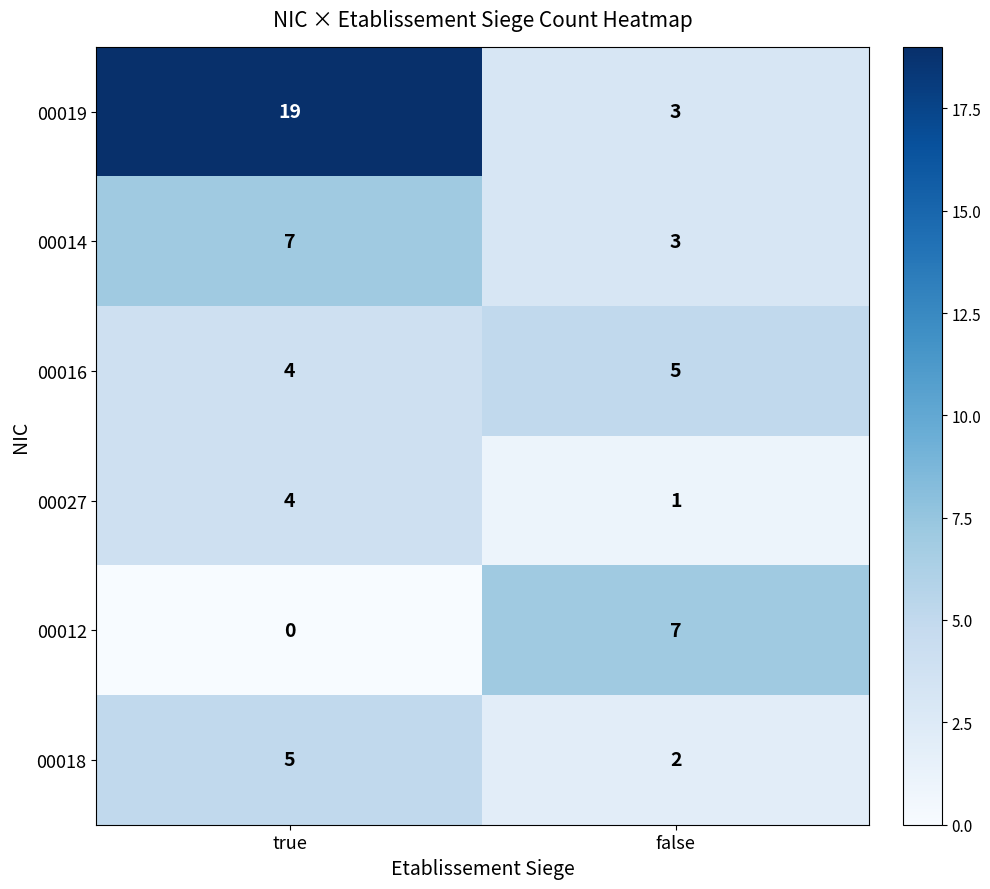

At how many categories does at least one series exceed 9?

1